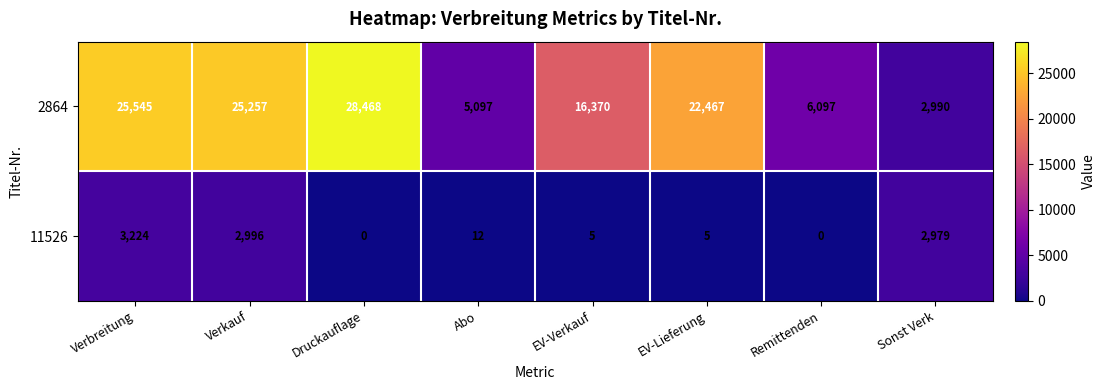

Which series has the largest total across all categories?

2864